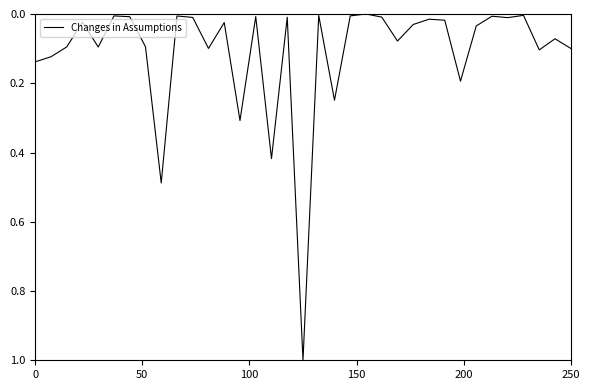

What is the difference between the maximum and minimum values?

1.0